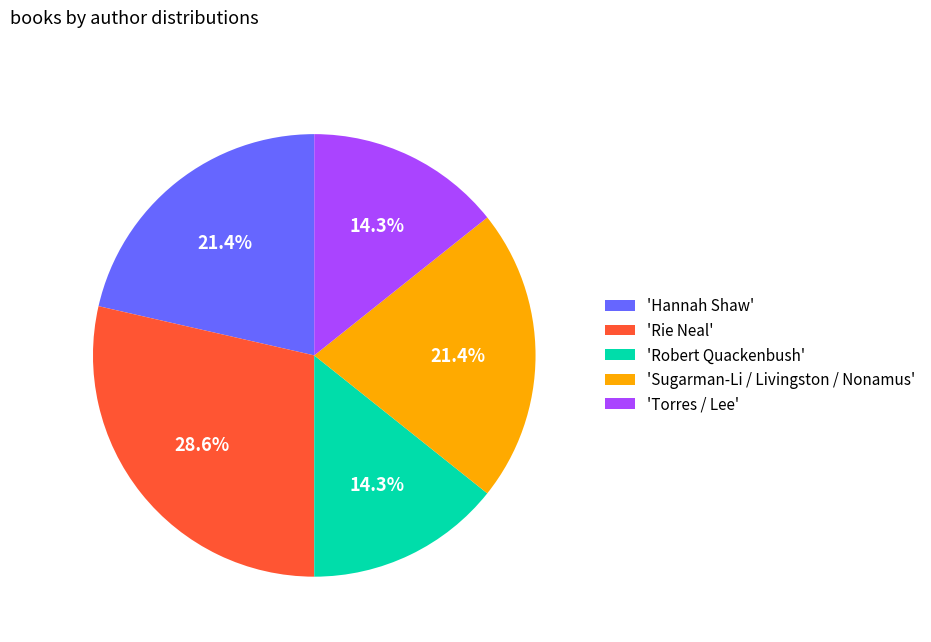

Count the number of slices in the pie.

5